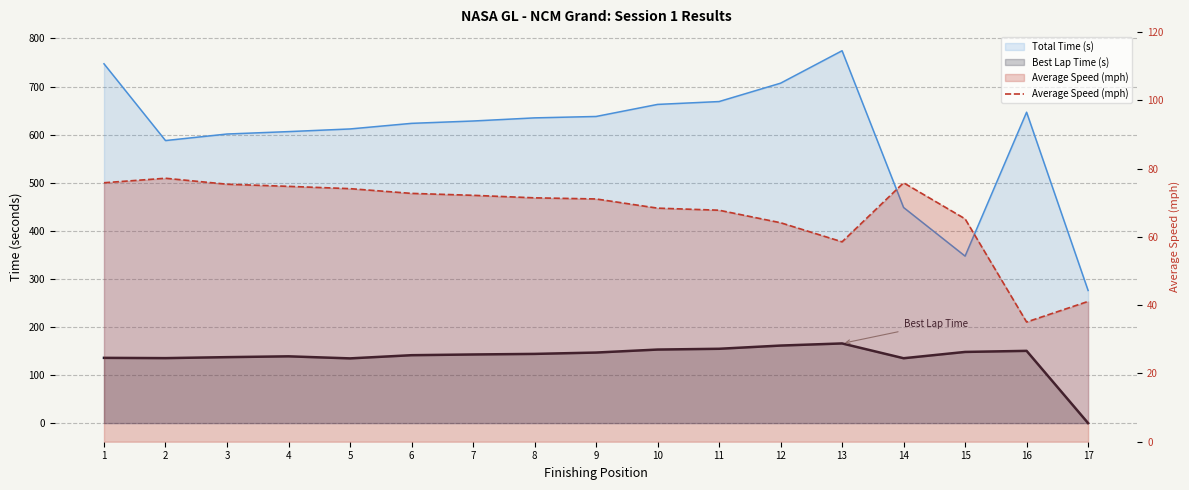

What is the approximate value at 15?

65.3